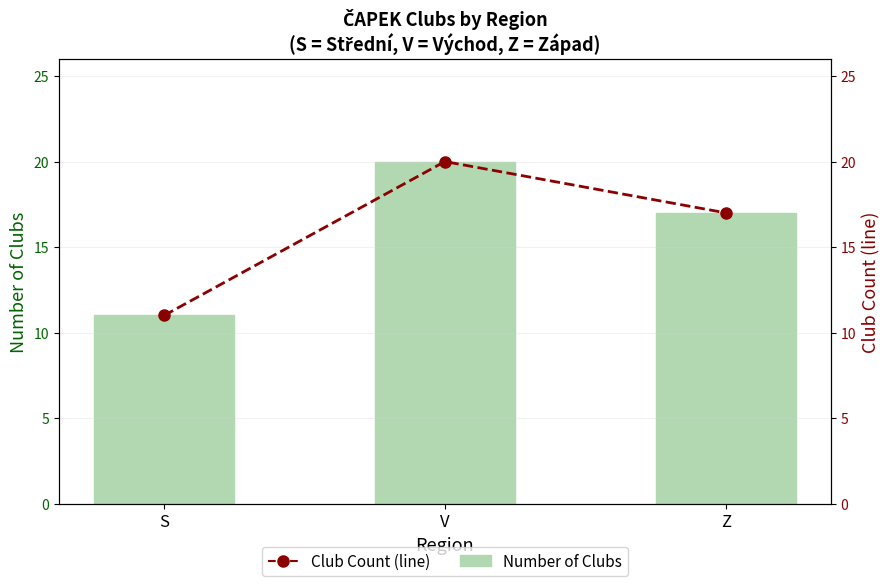

True or false: Number of Clubs has a value of 30 at V.

False